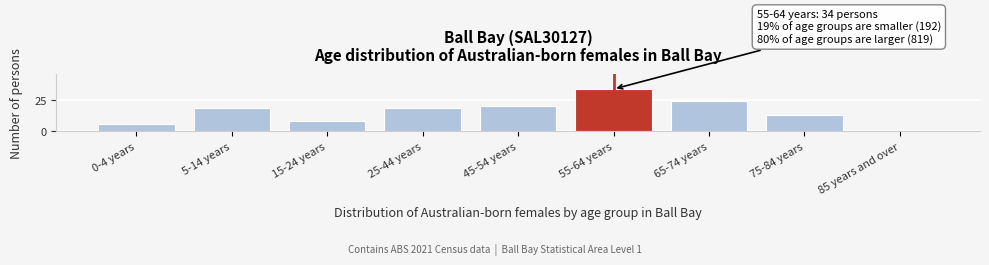

Reading left to right, what are all the values shown in this chart?

0-4 years=6	5-14 years=19	15-24 years=8	25-44 years=19	45-54 years=20	55-64 years=34	65-74 years=24	75-84 years=13	85 years and over=0